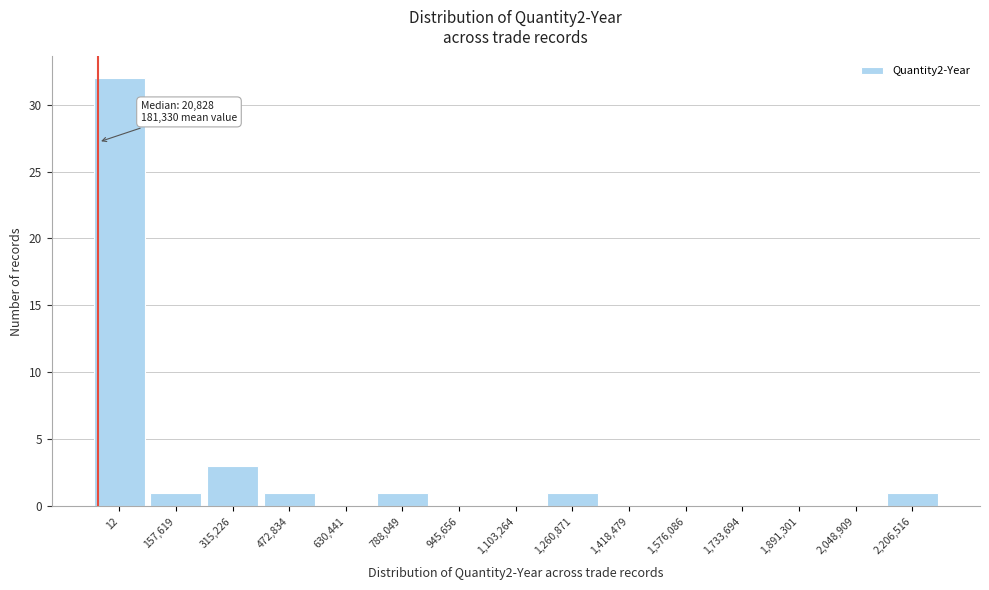

Reading right to left, transcribe all the data shown in this chart.

2,206,516=1	2,048,909=0	1,891,301=0	1,733,694=0	1,576,086=0	1,418,479=0	1,260,871=1	1,103,264=0	945,656=0	788,049=1	630,441=0	472,834=1	315,226=3	157,619=1	12=32